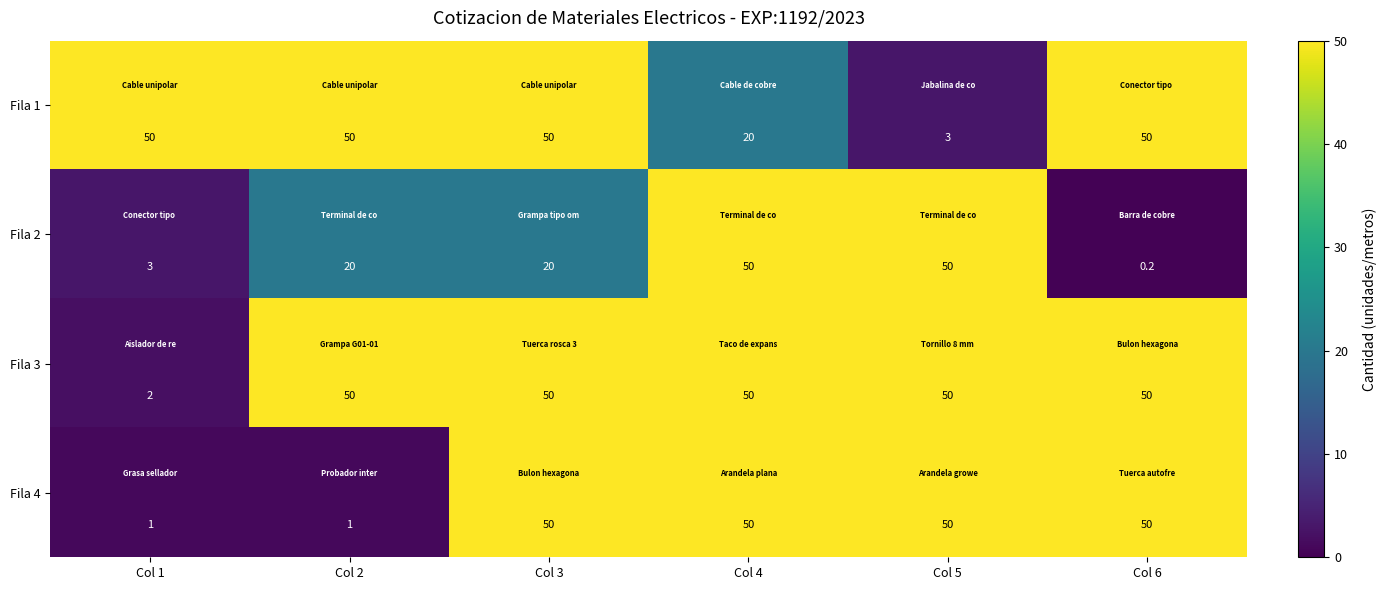

At how many categories does at least one series exceed 7?

6